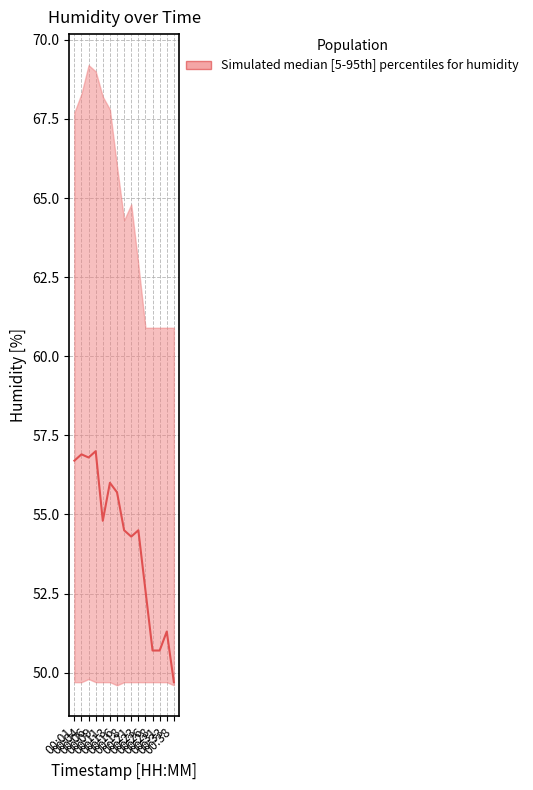

Which label corresponds to the largest value in the chart?

00:09